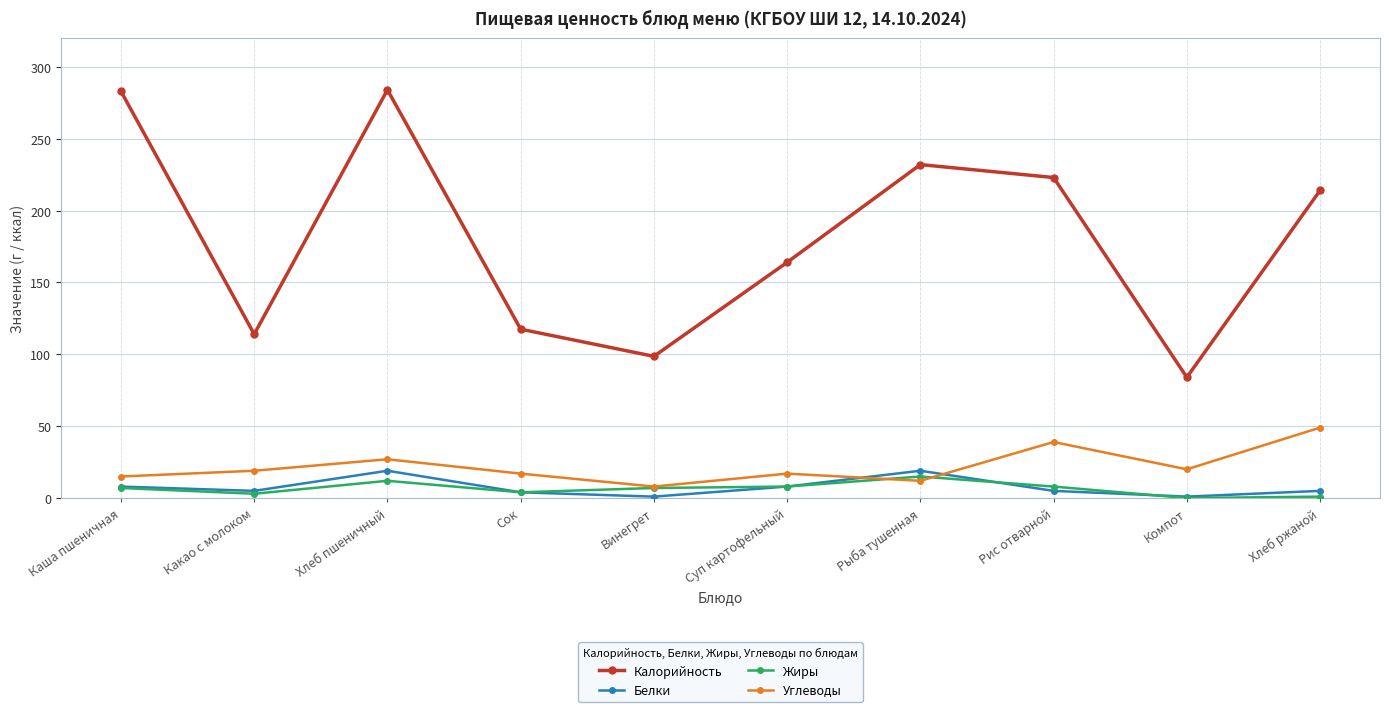

Which series has the widest spread of values?

Калорийность